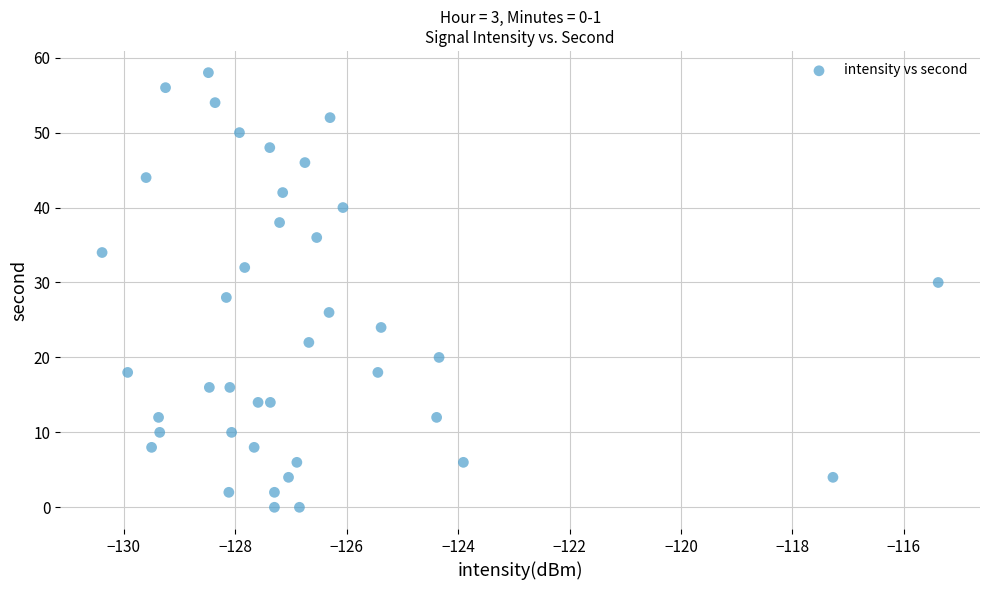

What is the range of Y values (max minus min)?

58